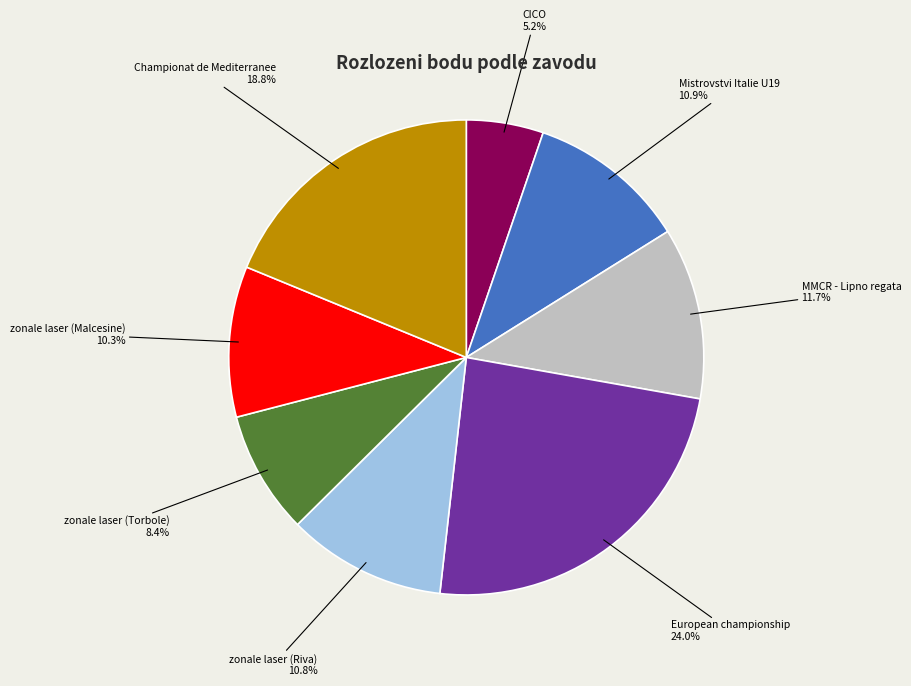

Is there any slice that represents more than half of the pie?

No